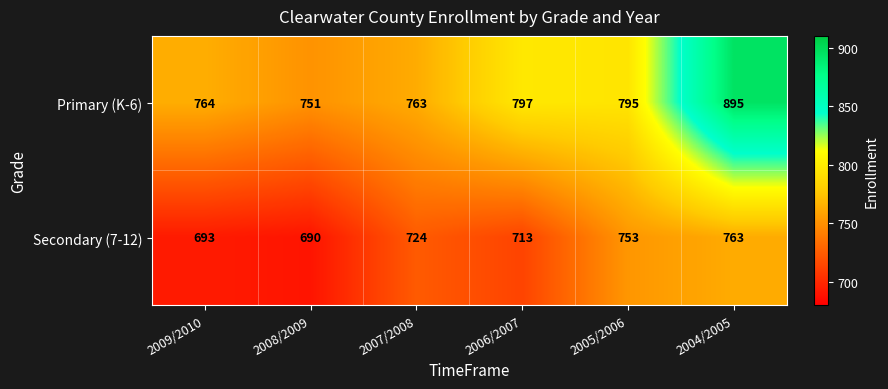

What is the total value across all series at 2008/2009?

1441